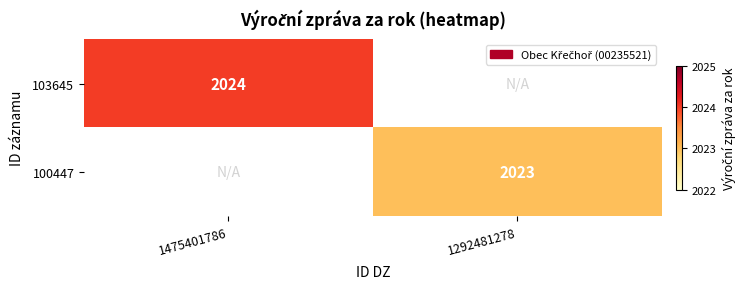

List the labels in order of 100447 value, smallest first.

1475401786, 1292481278